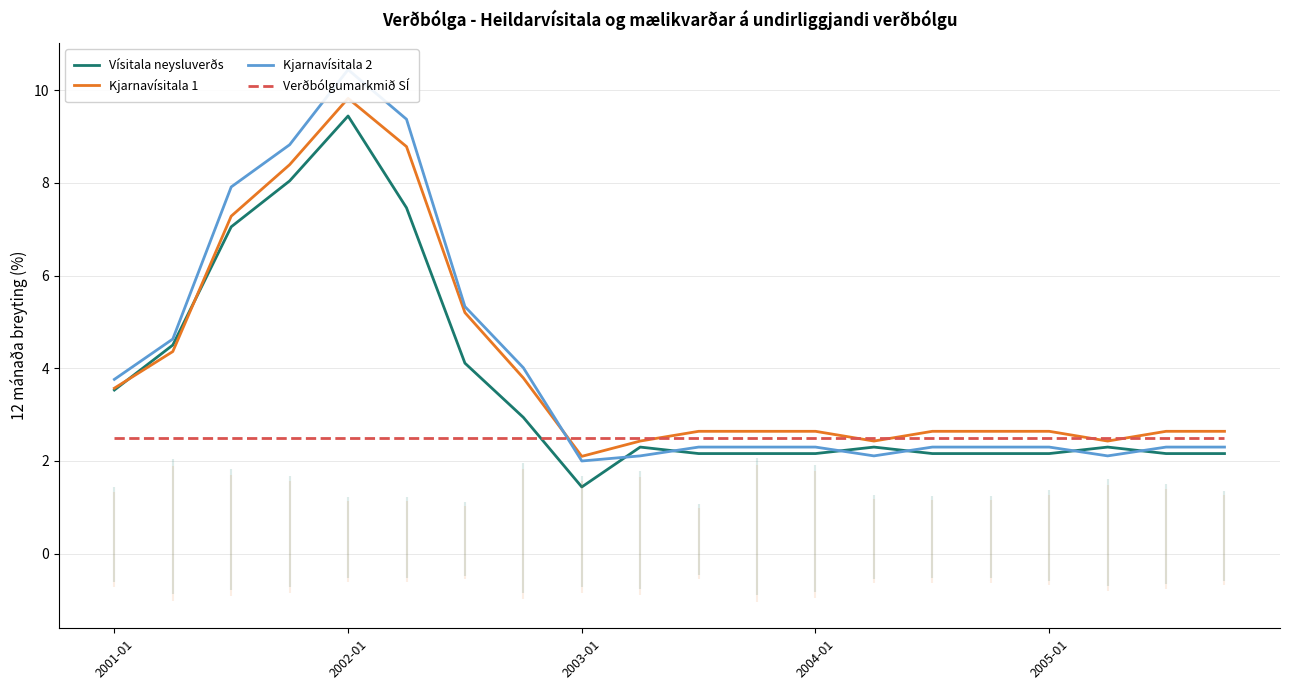

True or false: Vísitala neysluverðs has more than 1 points higher than both neighbors.

True